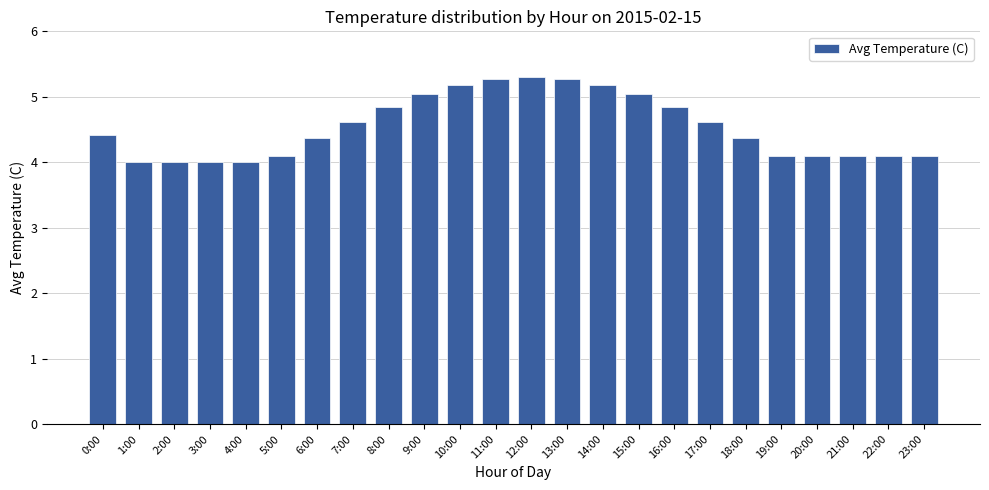

What is the smallest value displayed?

4.0